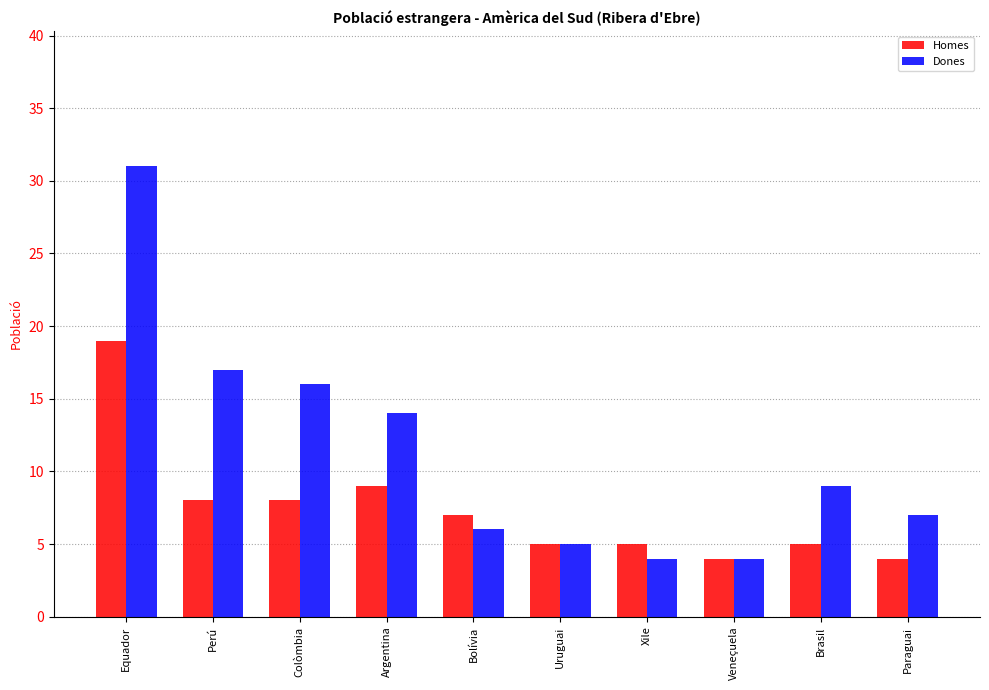

How many data points does each series have?

10